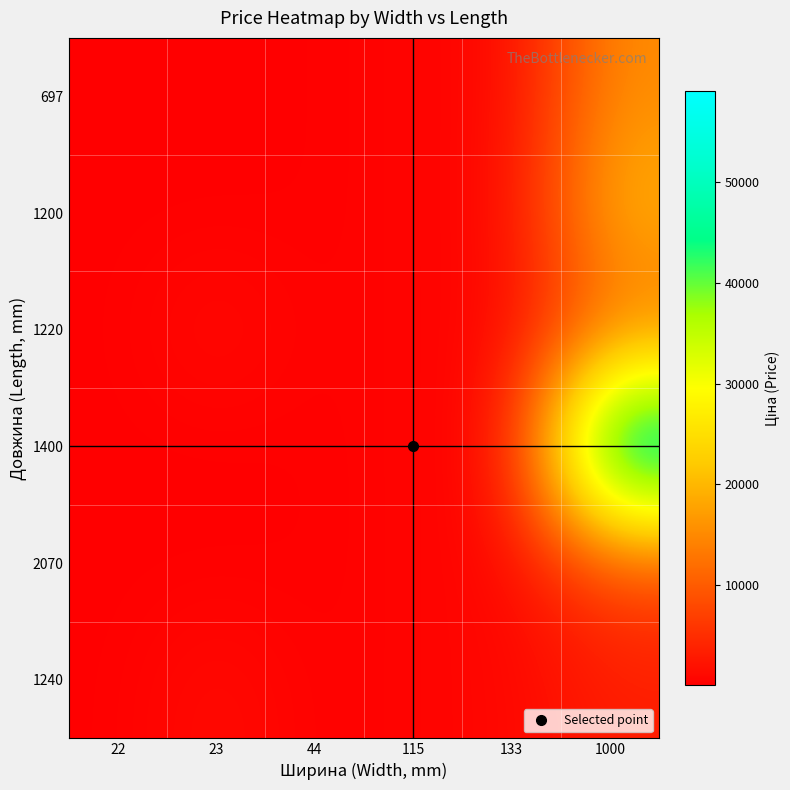

Rank the series at 115 from highest to lowest value.

697, 1200, 1400, 1220, 2070, 1240